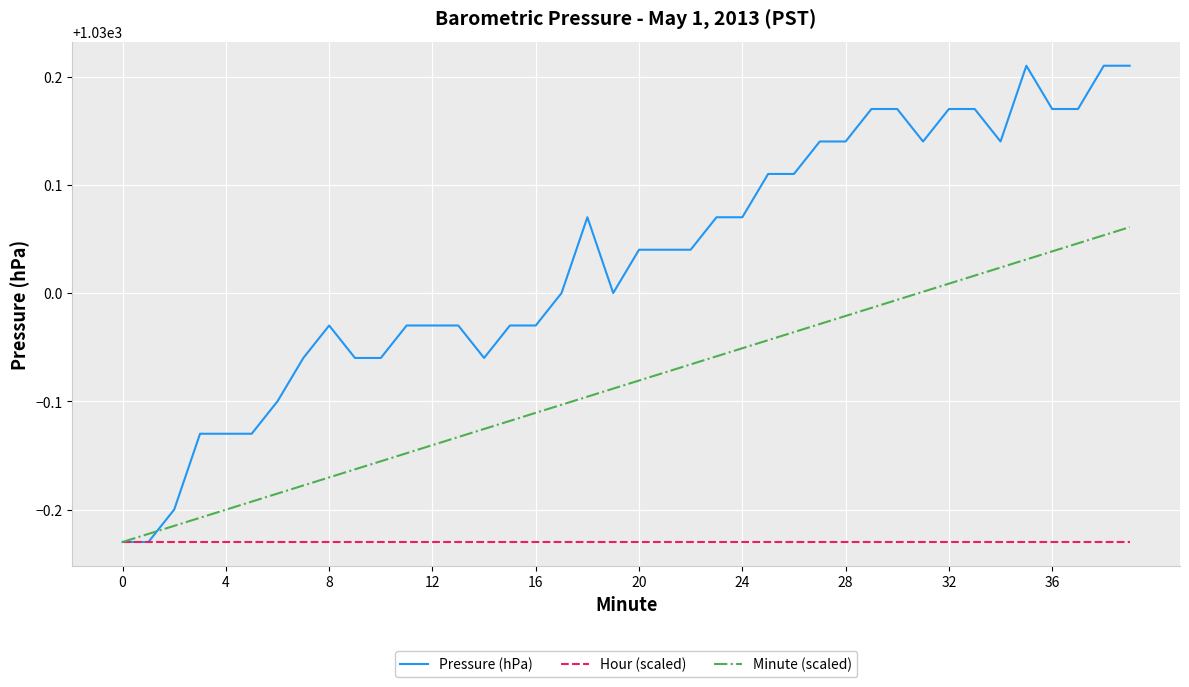

Which series has the largest total across all categories?

Pressure (hPa)